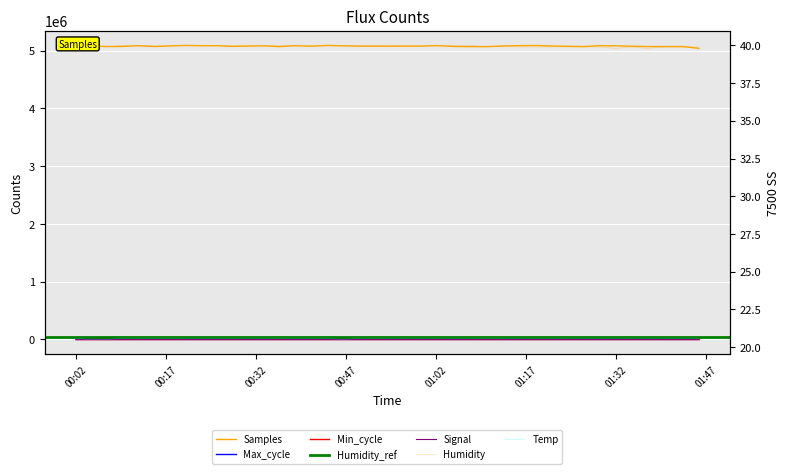

True or false: Samples has a value of 5074432.0 at 00:47.

True